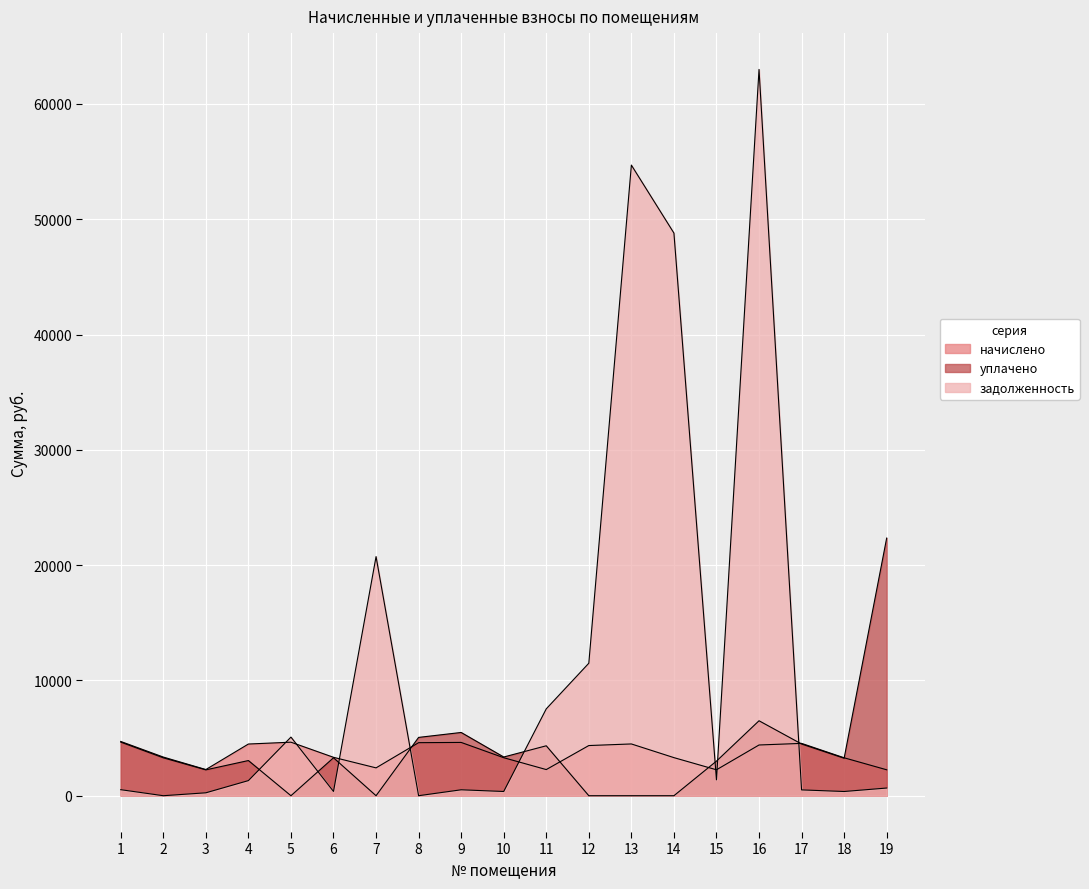

At 2, list the series in order from smallest to largest.

задолженность, уплачено, начислено